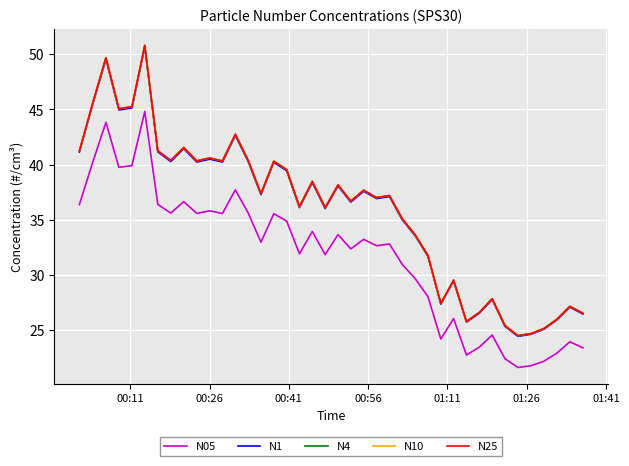

What is the maximum value shown in the chart?

50.8